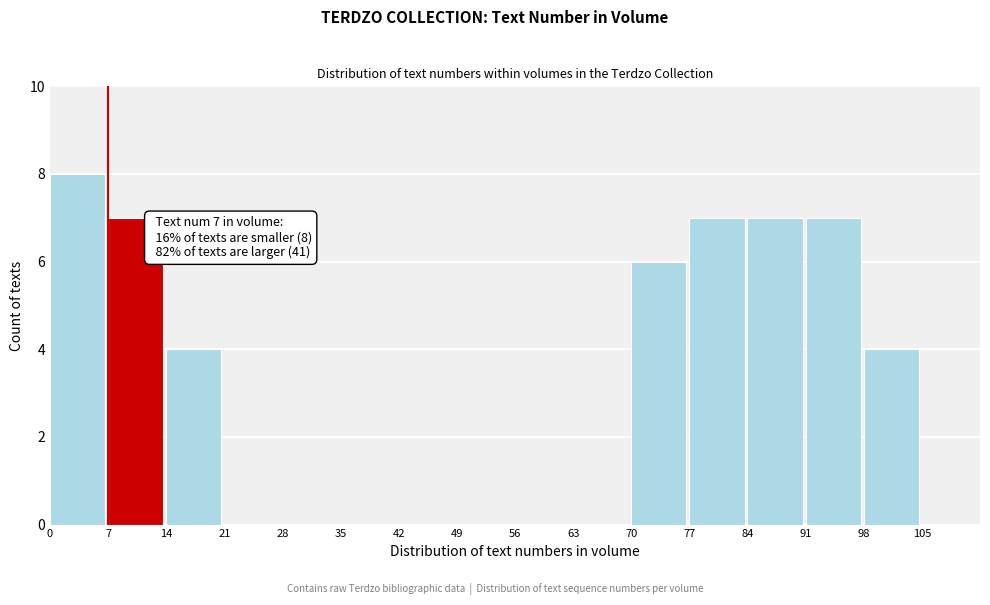

Over which range of the x-axis is the bar tallest?

0 to 7